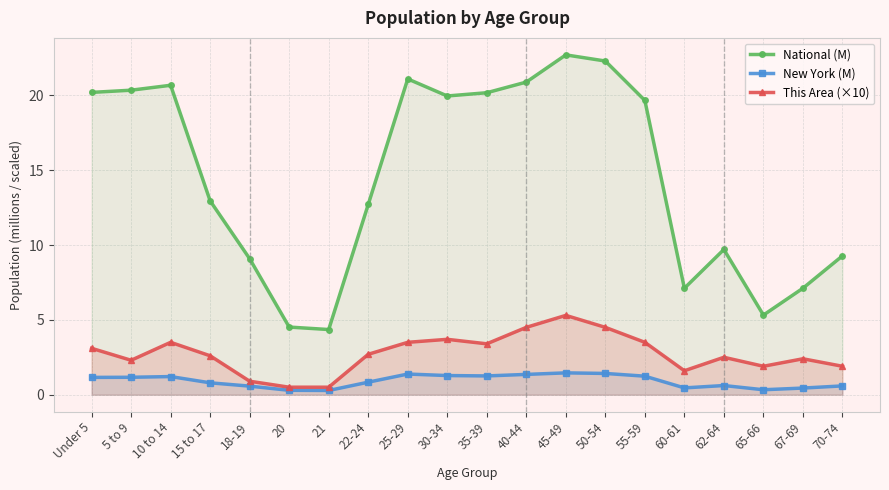

Count the New York (M) values in the range 0 to 1.

10